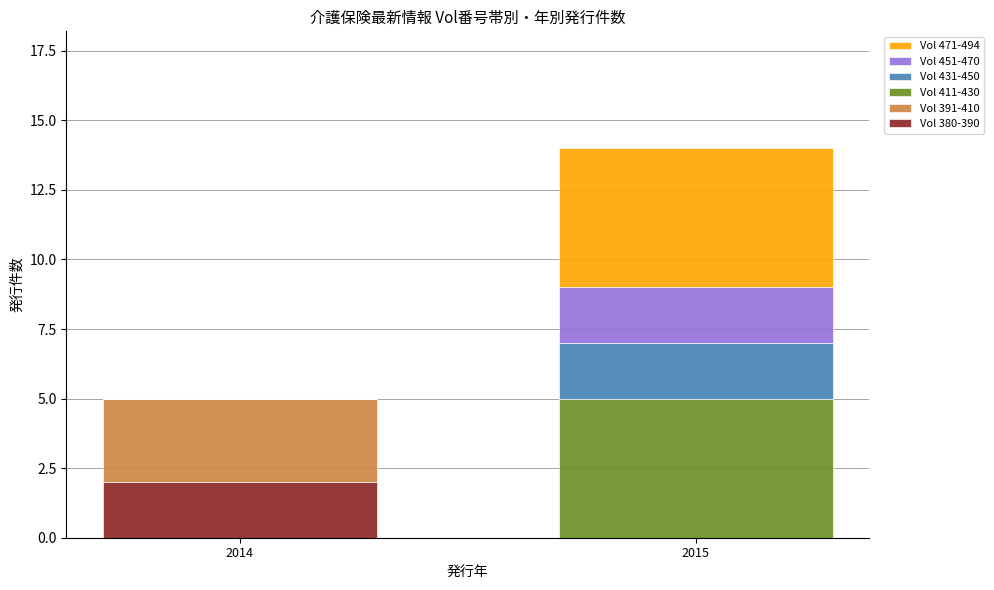

What is the total value across all series at 2015?

14